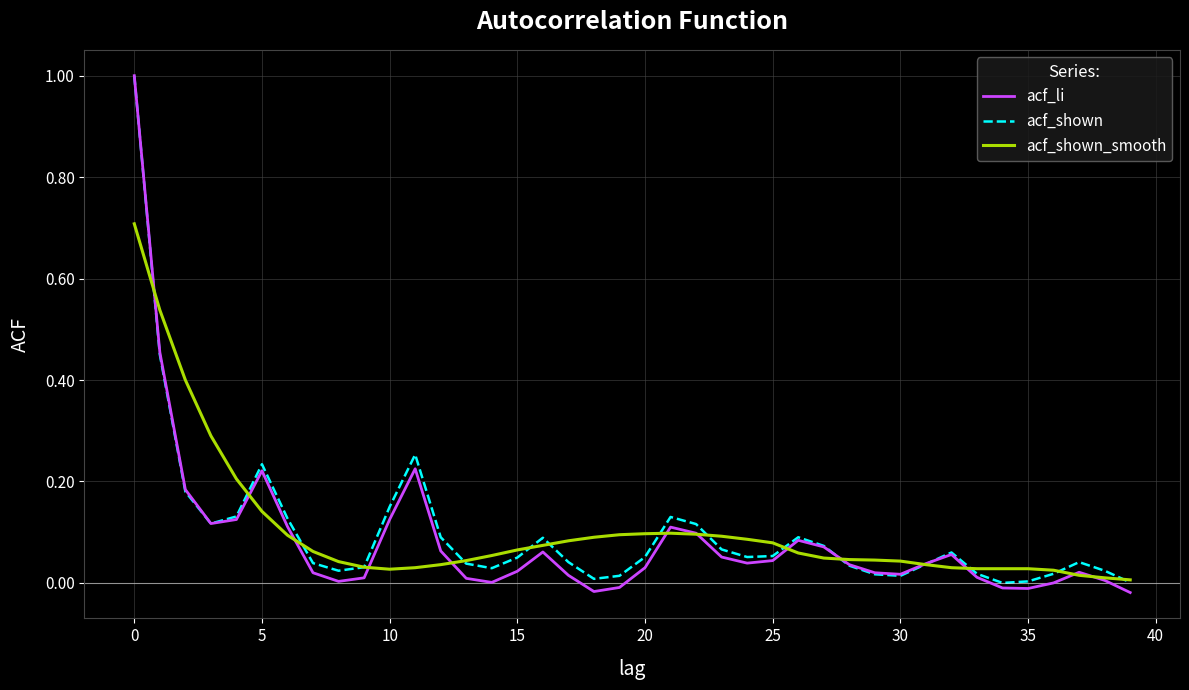

Which series has the largest range (max minus min)?

acf_li